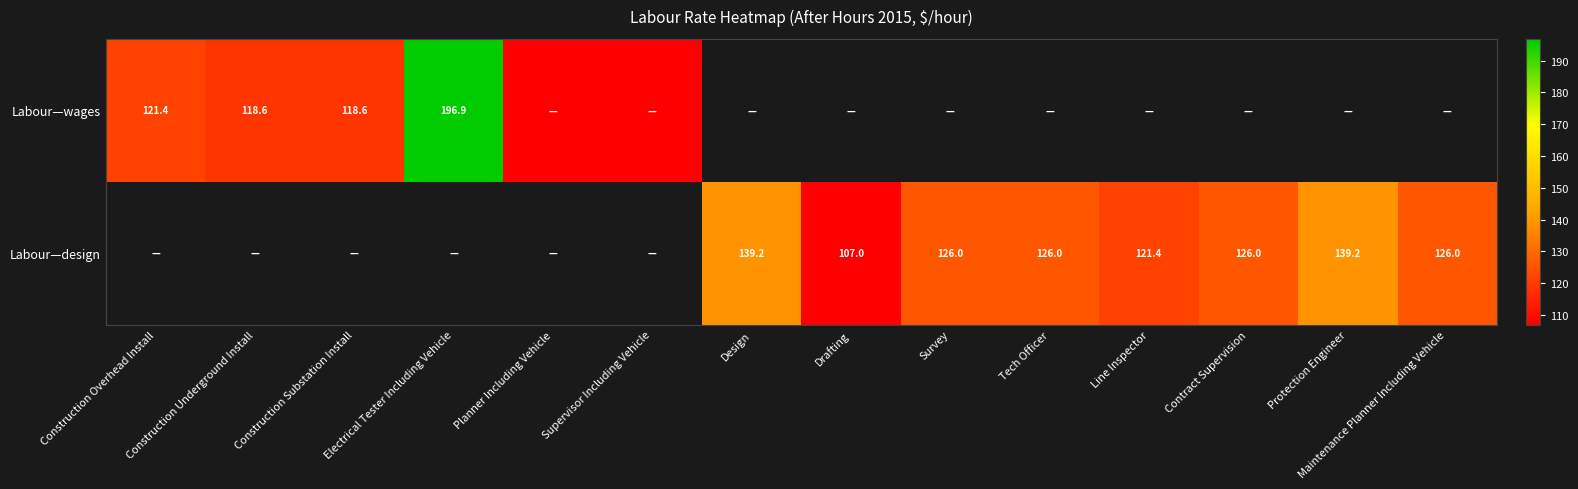

At how many categories does at least one series exceed 57?

12